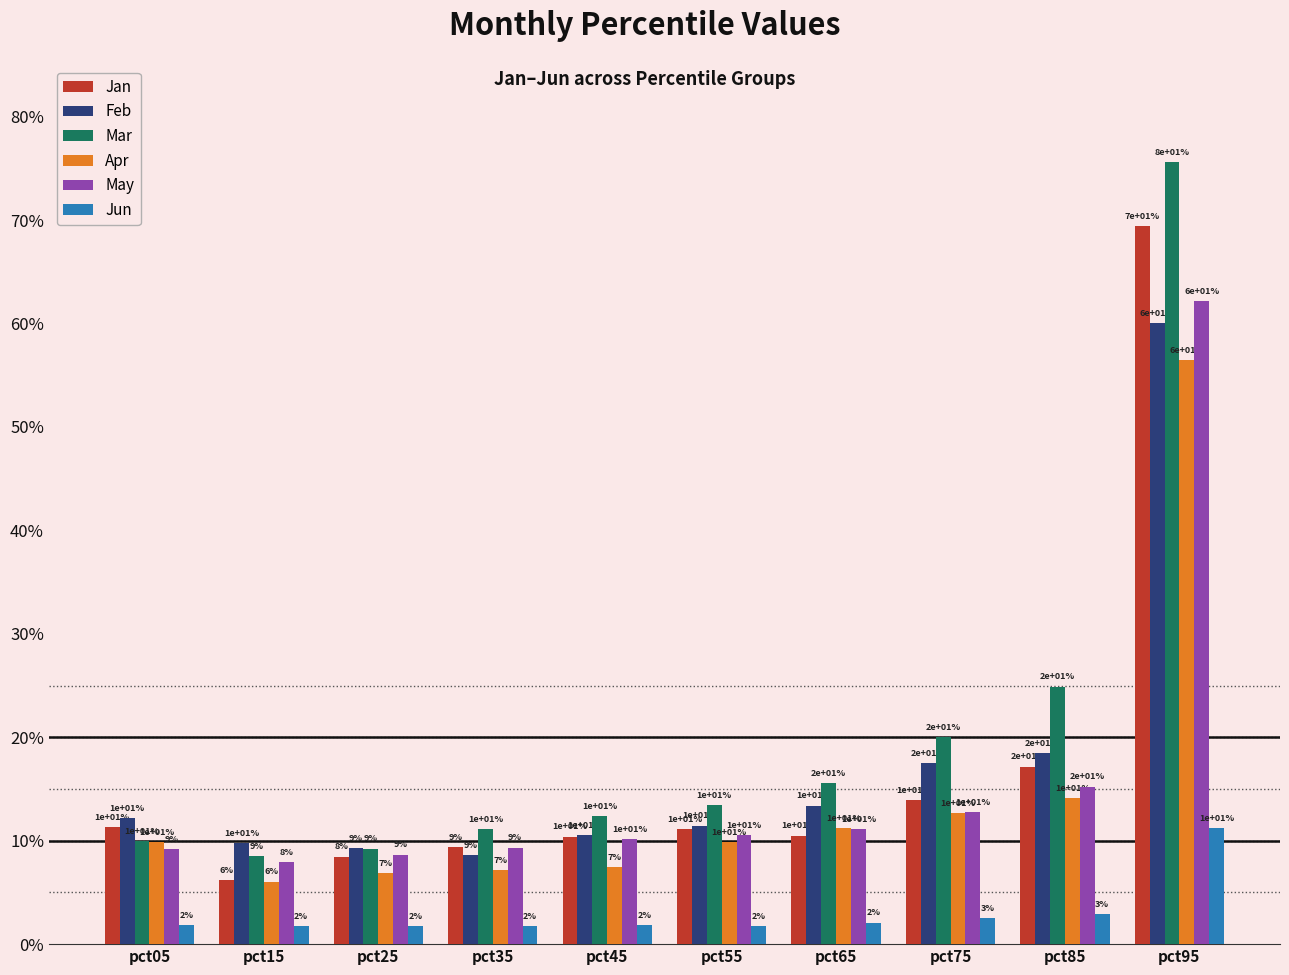

What is the value of the May bar at the 5th from the left?

0.1